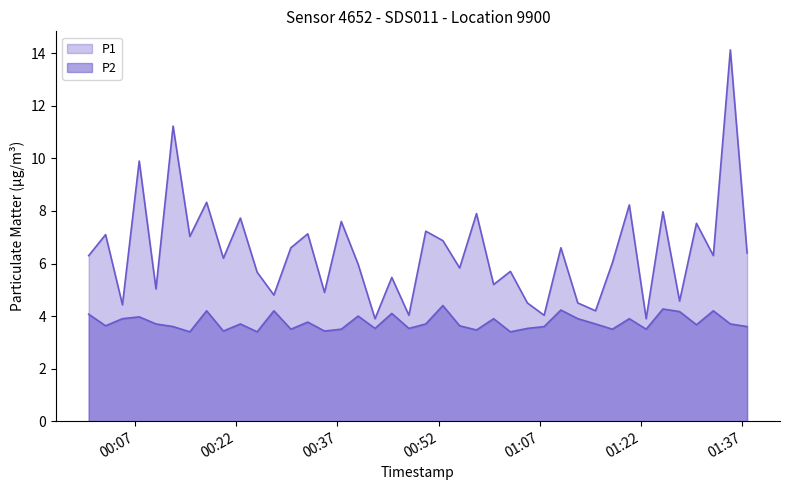

Reading right to left, extract all data points from this chart.

P1: 2023-09-18T01:37:41=6.4	2023-09-18T01:35:12=14.1	2023-09-18T01:32:41=6.3	2023-09-18T01:30:11=7.5	2023-09-18T01:27:41=4.6	2023-09-18T01:25:13=8.0	2023-09-18T01:22:44=3.9	2023-09-18T01:20:14=8.2	2023-09-18T01:17:44=6.0	2023-09-18T01:15:14=4.2	2023-09-18T01:12:36=4.5	2023-09-18T01:10:06=6.6	2023-09-18T01:07:37=4.0	2023-09-18T01:05:08=4.5	2023-09-18T01:02:37=5.7	2023-09-18T01:00:08=5.2	2023-09-18T00:57:36=7.9	2023-09-18T00:55:06=5.8	2023-09-18T00:52:37=6.9	2023-09-18T00:50:05=7.2	2023-09-18T00:47:35=4.0	2023-09-18T00:45:03=5.5	2023-09-18T00:42:34=3.9	2023-09-18T00:40:04=6.0	2023-09-18T00:37:34=7.6	2023-09-18T00:35:05=4.9	2023-09-18T00:32:36=7.1	2023-09-18T00:30:06=6.6	2023-09-18T00:27:35=4.8	2023-09-18T00:25:06=5.7	2023-09-18T00:22:37=7.7	2023-09-18T00:20:06=6.2	2023-09-18T00:17:37=8.3	2023-09-18T00:15:08=7.0	2023-09-18T00:12:39=11.2	2023-09-18T00:10:07=5.0	2023-09-18T00:07:38=9.9	2023-09-18T00:05:09=4.4	2023-09-18T00:02:39=7.1	2023-09-18T00:00:09=6.3
P2: 2023-09-18T01:37:41=3.6	2023-09-18T01:35:12=3.7	2023-09-18T01:32:41=4.2	2023-09-18T01:30:11=3.7	2023-09-18T01:27:41=4.2	2023-09-18T01:25:13=4.3	2023-09-18T01:22:44=3.5	2023-09-18T01:20:14=3.9	2023-09-18T01:17:44=3.5	2023-09-18T01:15:14=3.7	2023-09-18T01:12:36=3.9	2023-09-18T01:10:06=4.2	2023-09-18T01:07:37=3.6	2023-09-18T01:05:08=3.5	2023-09-18T01:02:37=3.4	2023-09-18T01:00:08=3.9	2023-09-18T00:57:36=3.5	2023-09-18T00:55:06=3.6	2023-09-18T00:52:37=4.4	2023-09-18T00:50:05=3.7	2023-09-18T00:47:35=3.5	2023-09-18T00:45:03=4.1	2023-09-18T00:42:34=3.5	2023-09-18T00:40:04=4.0	2023-09-18T00:37:34=3.5	2023-09-18T00:35:05=3.4	2023-09-18T00:32:36=3.8	2023-09-18T00:30:06=3.5	2023-09-18T00:27:35=4.2	2023-09-18T00:25:06=3.4	2023-09-18T00:22:37=3.7	2023-09-18T00:20:06=3.4	2023-09-18T00:17:37=4.2	2023-09-18T00:15:08=3.4	2023-09-18T00:12:39=3.6	2023-09-18T00:10:07=3.7	2023-09-18T00:07:38=4.0	2023-09-18T00:05:09=3.9	2023-09-18T00:02:39=3.6	2023-09-18T00:00:09=4.1